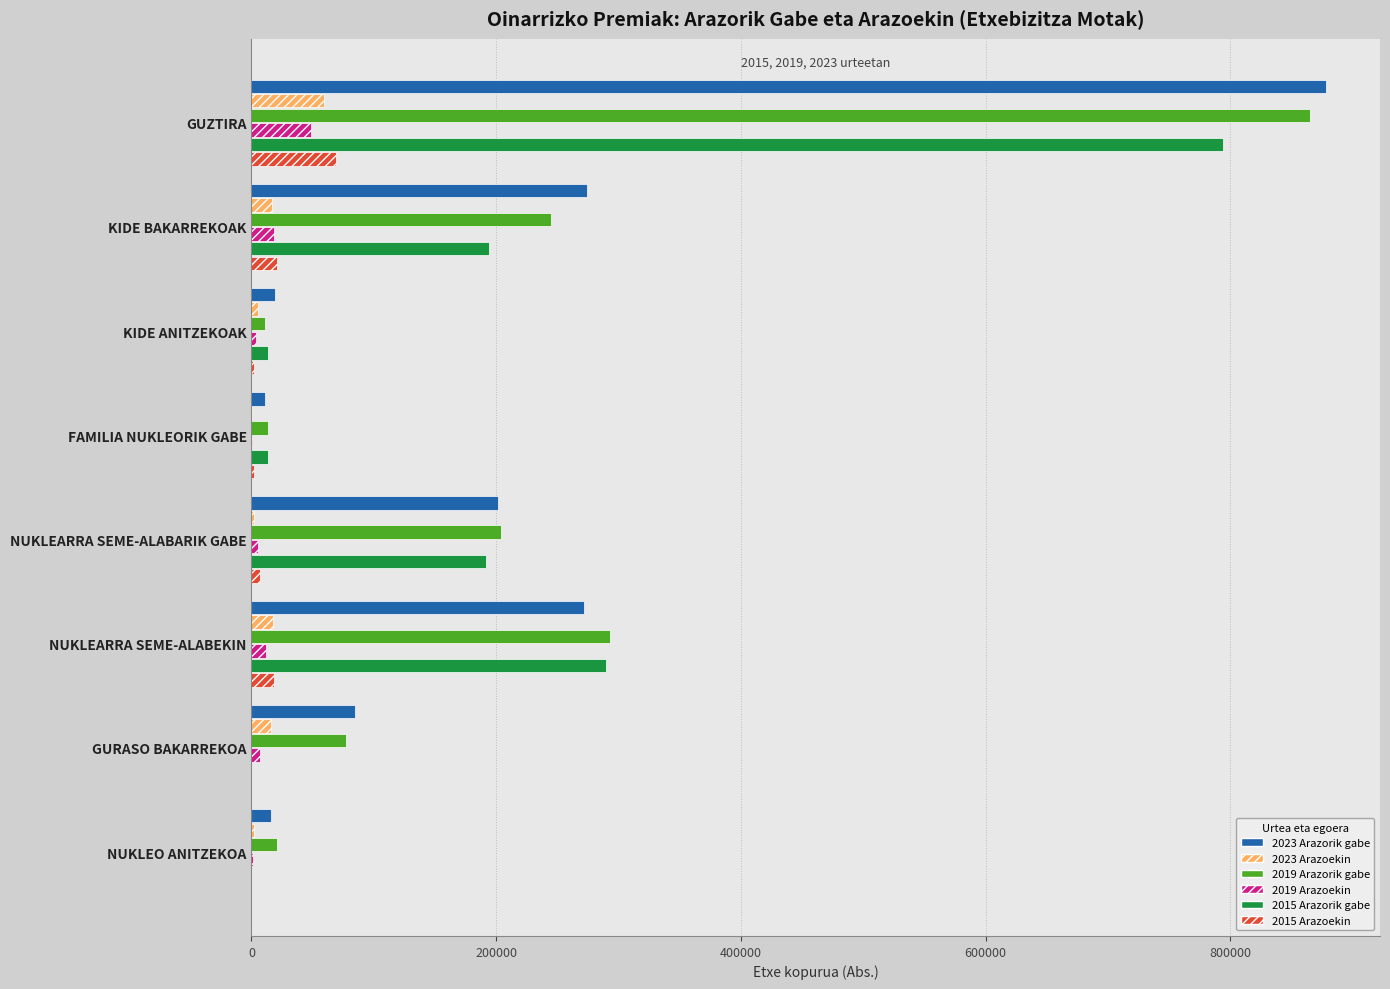

What is the sum of all 2015 Arazoekin values?

120226.6